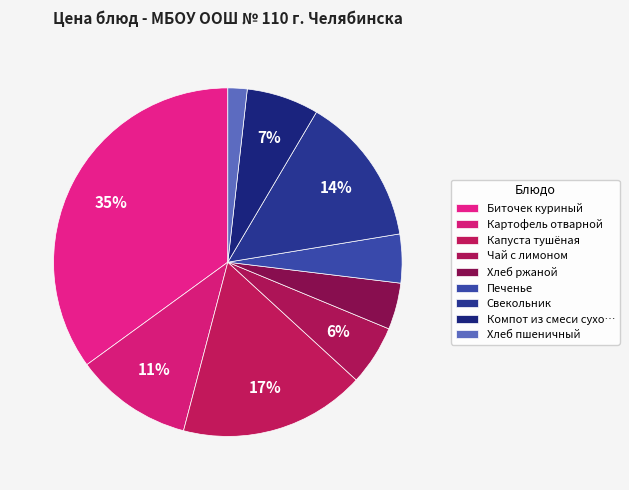

To the nearest percent, what percentage of the pie is Картофель отварной?

11%